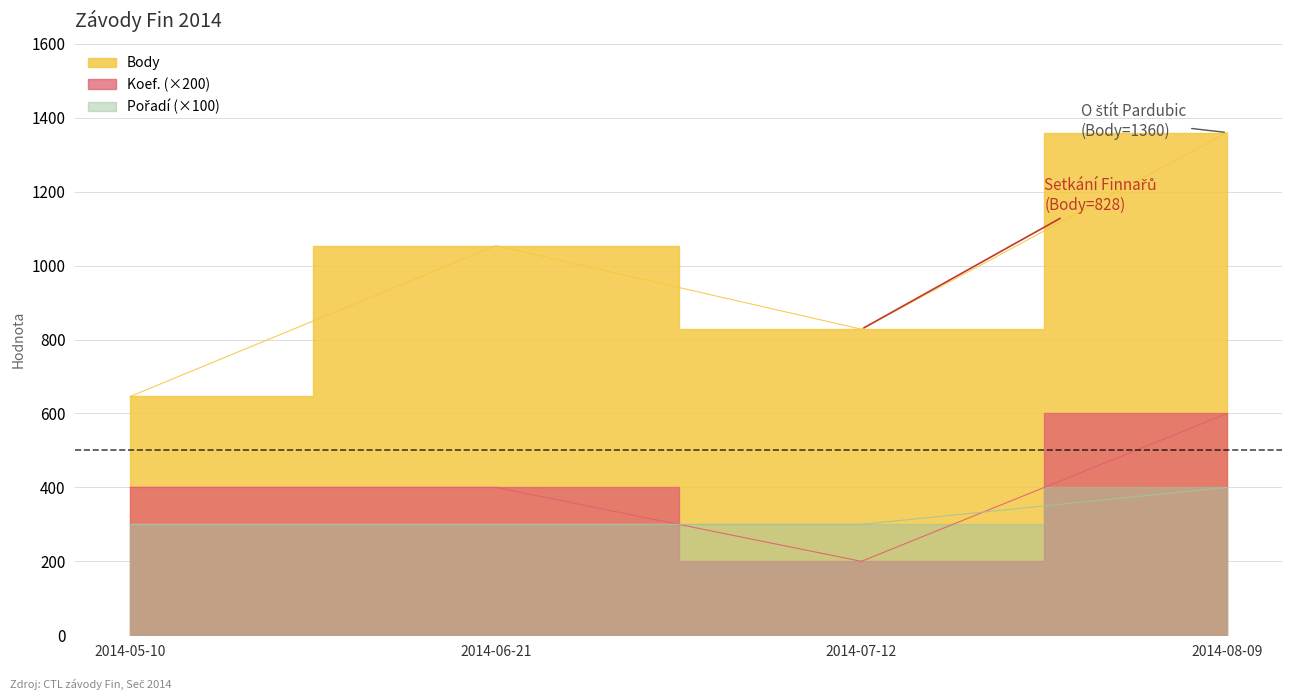

At how many categories does at least one series exceed 739?

3